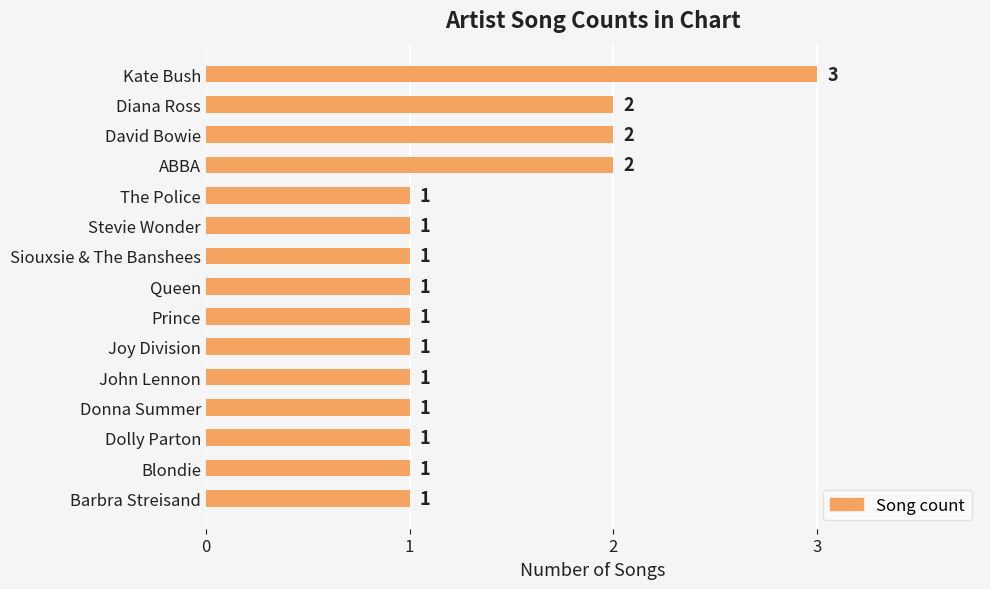

What is the difference between the maximum and minimum values?

2